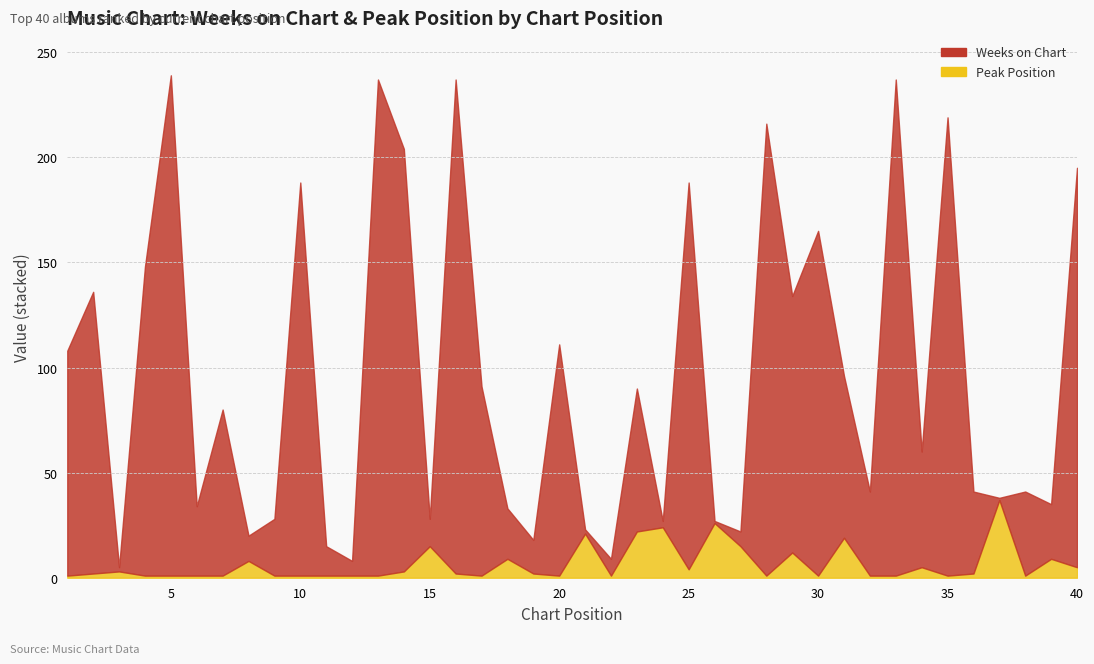

How many data points in Peak Position are above 2?

17